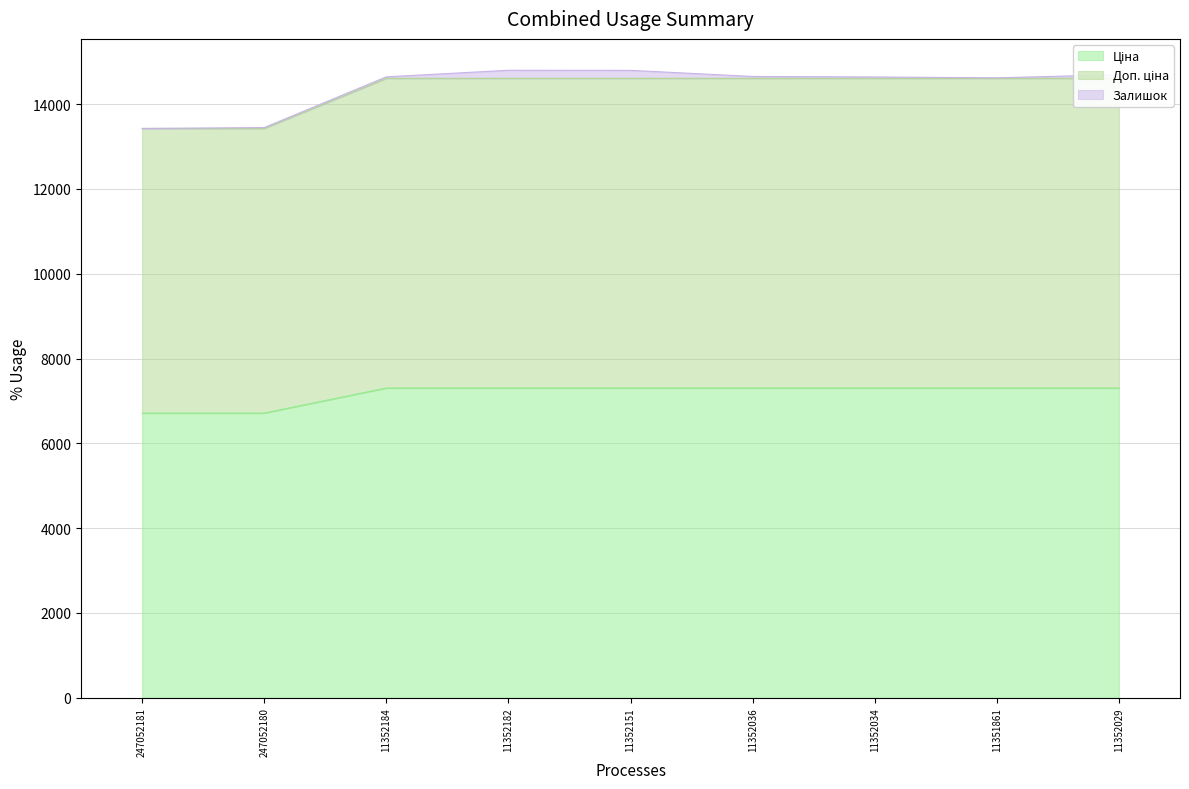

Which category has the highest value across all series?

11352184